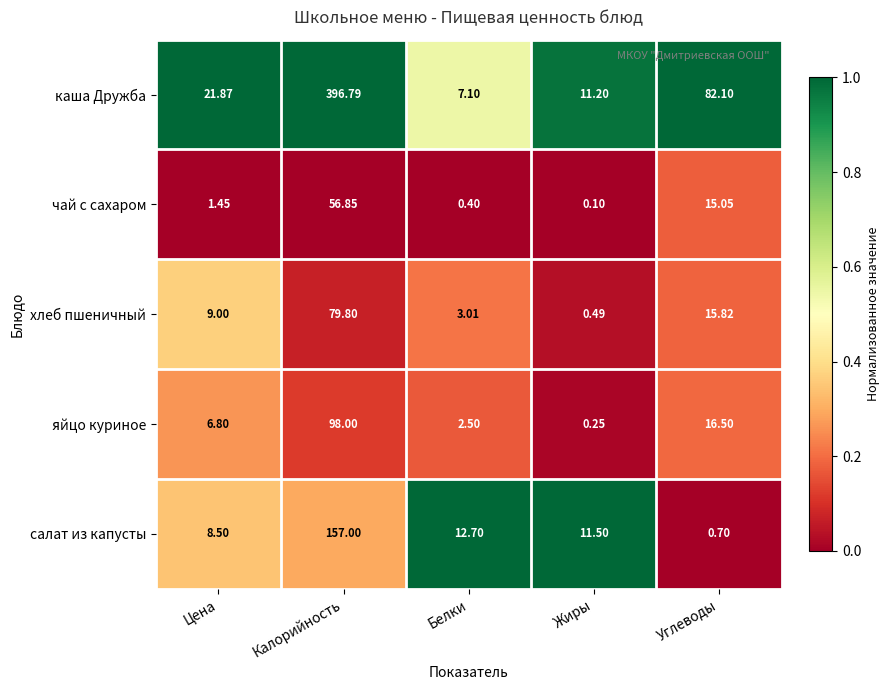

List the series in order of their peak value, highest first.

каша Дружба, салат из капусты, яйцо куриное, хлеб пшеничный, чай с сахаром